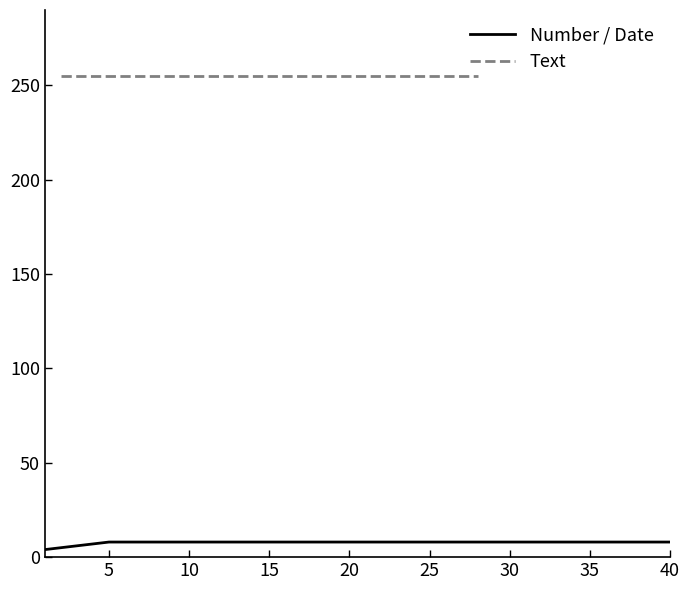

True or false: Number / Date has a value of 8 at 40.

True